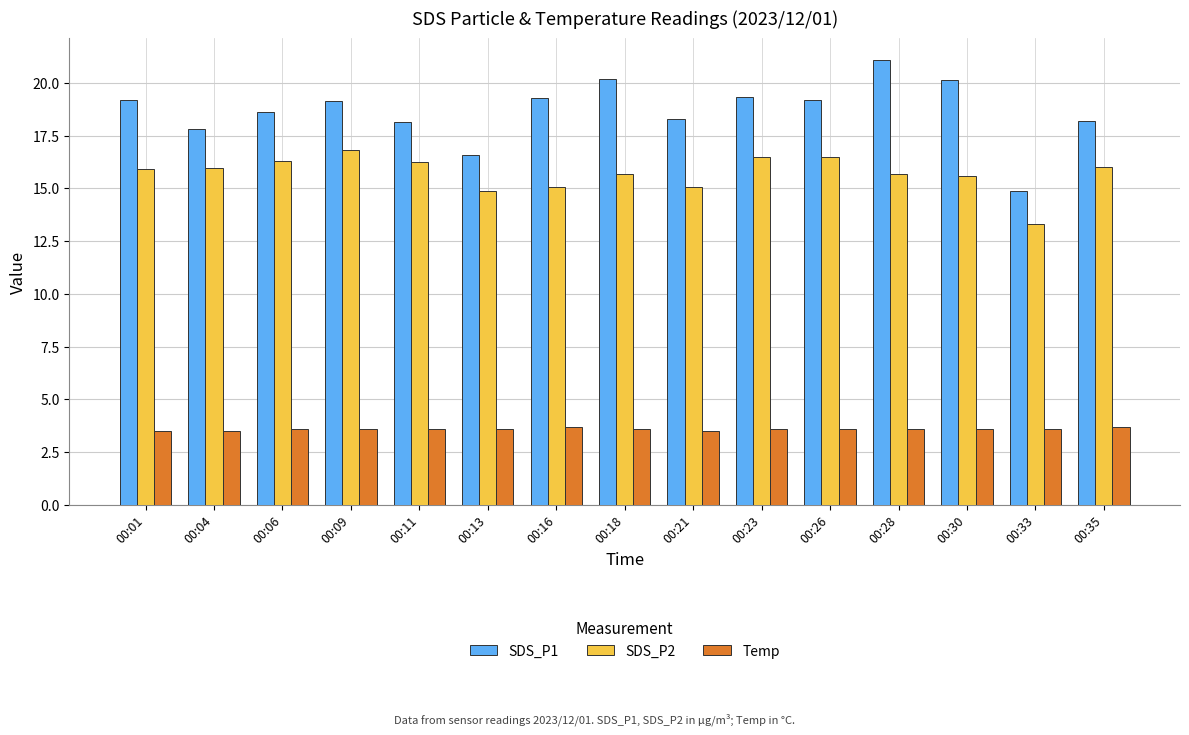

Which category has the lowest value in the SDS_P2 series?

00:33